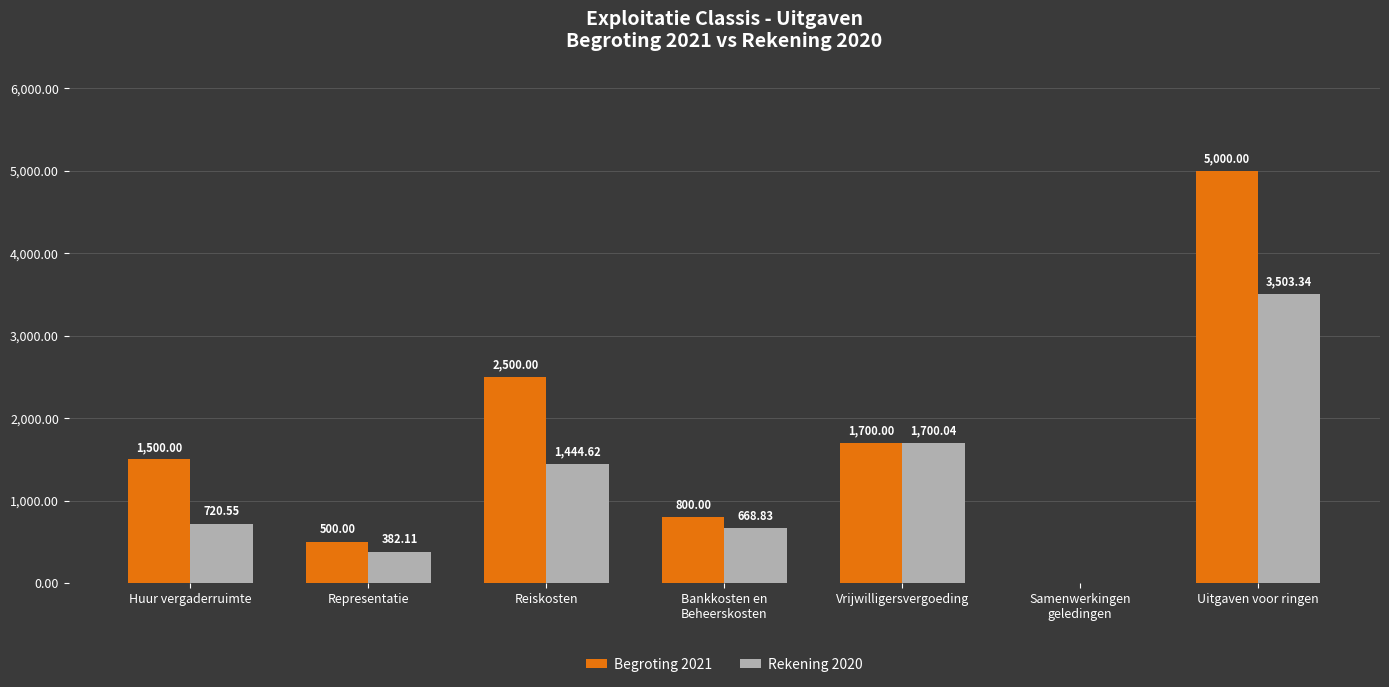

Which category has the highest value in the Rekening 2020 series?

Uitgaven voor ringen